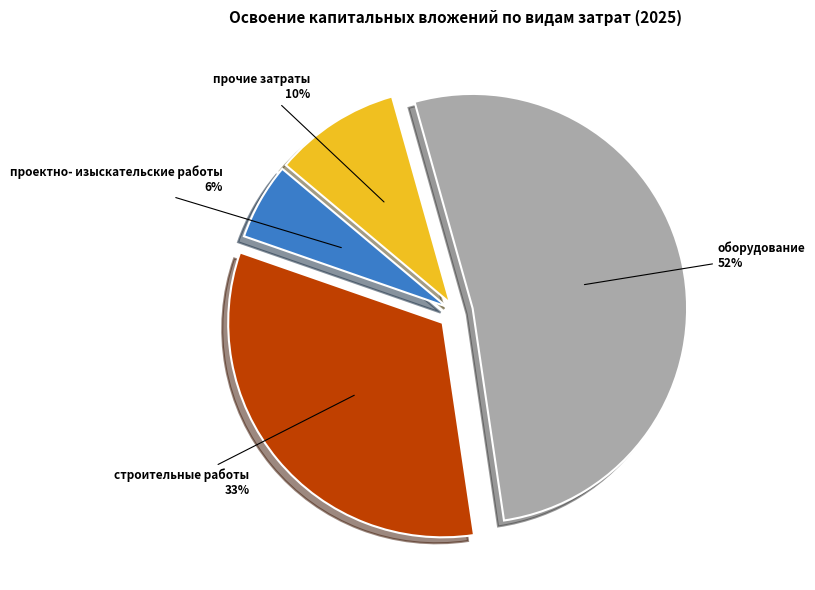

Count the number of slices in the pie.

4